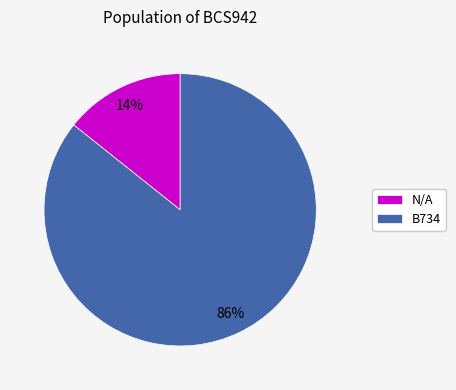

What percentage is the N/A slice, to the nearest percent?

14%